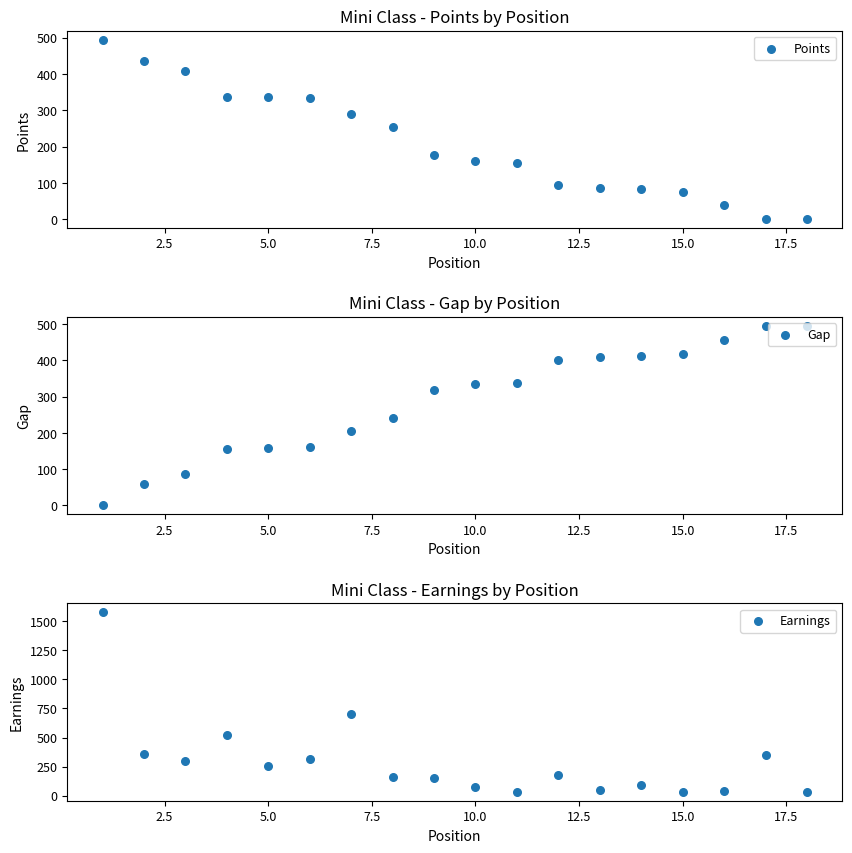

Which series has the largest Y range (max minus min)?

Earnings